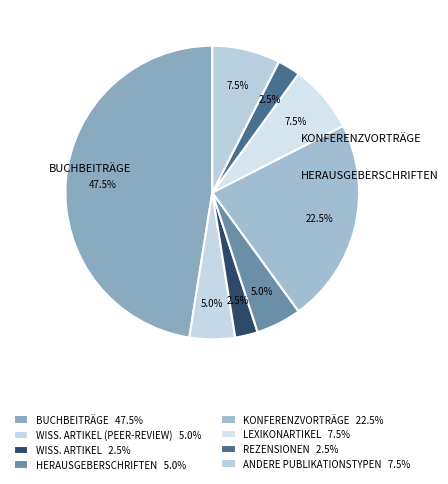

Count the number of slices in the pie.

8